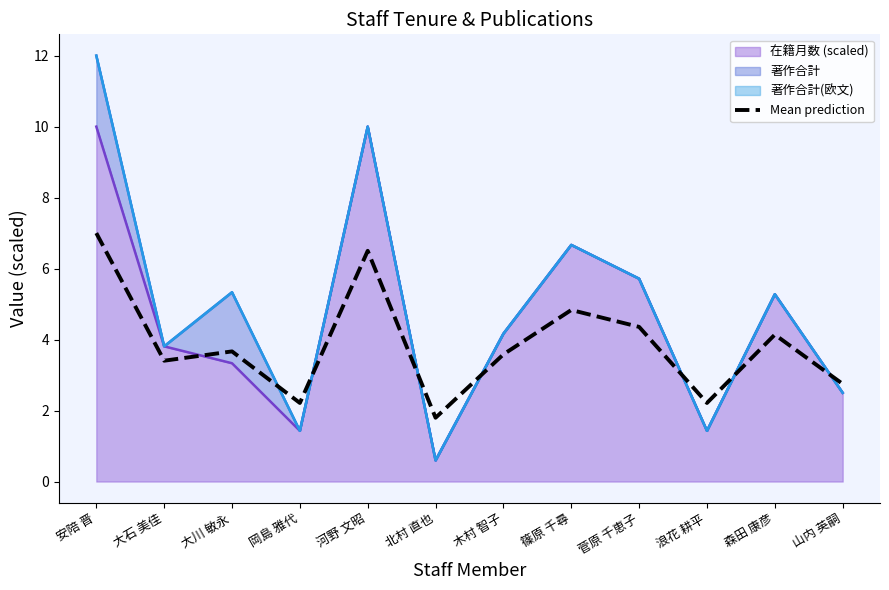

Between 大石 美佳 and 木村 智子, which is larger?

木村 智子